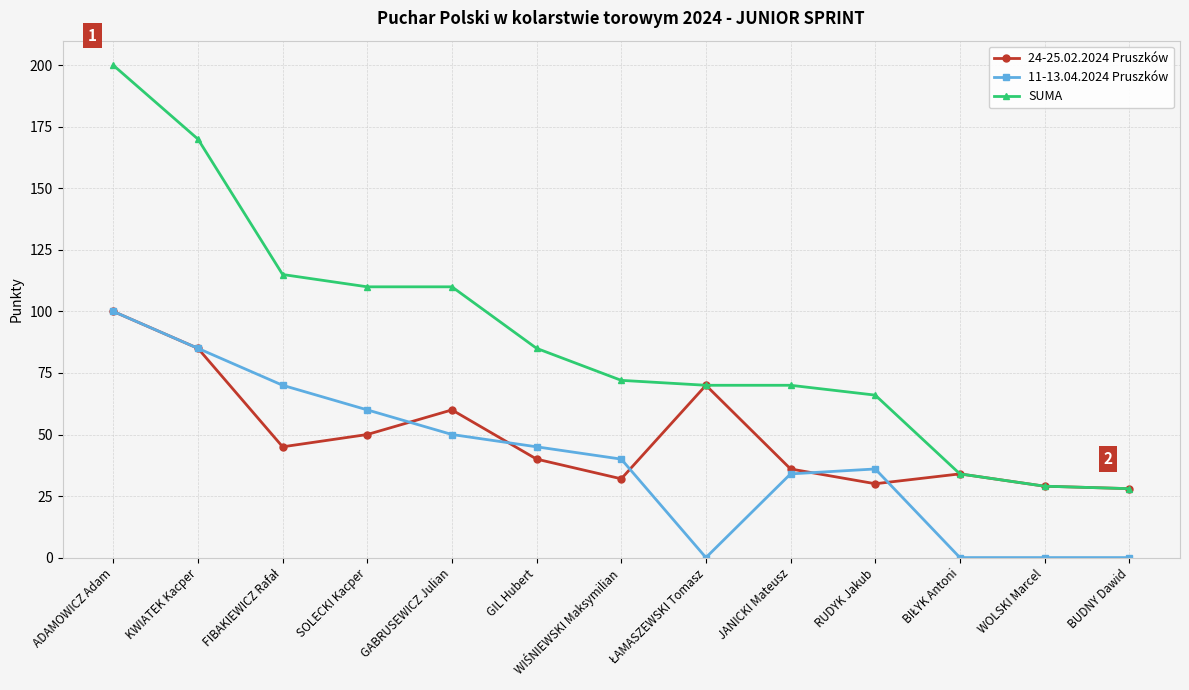

The 11-13.04.2024 Pruszków series shows 100 at ADAMOWICZ Adam. True or false?

True